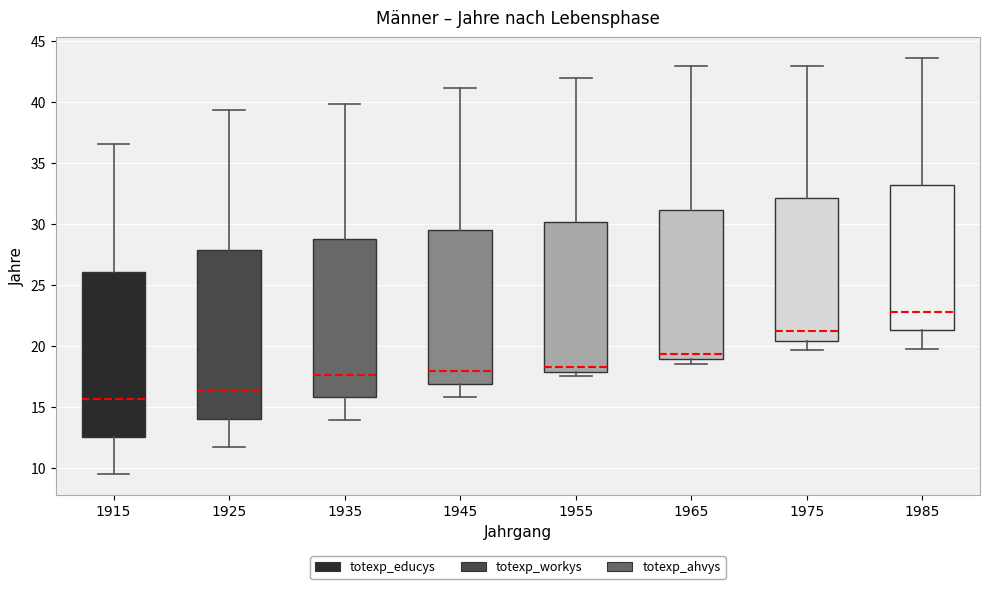

Where does the median line of the box at x = 1965 sit on the y-axis? The values are not printed on the chart, so give them approximately, as read against the axis.

19.5